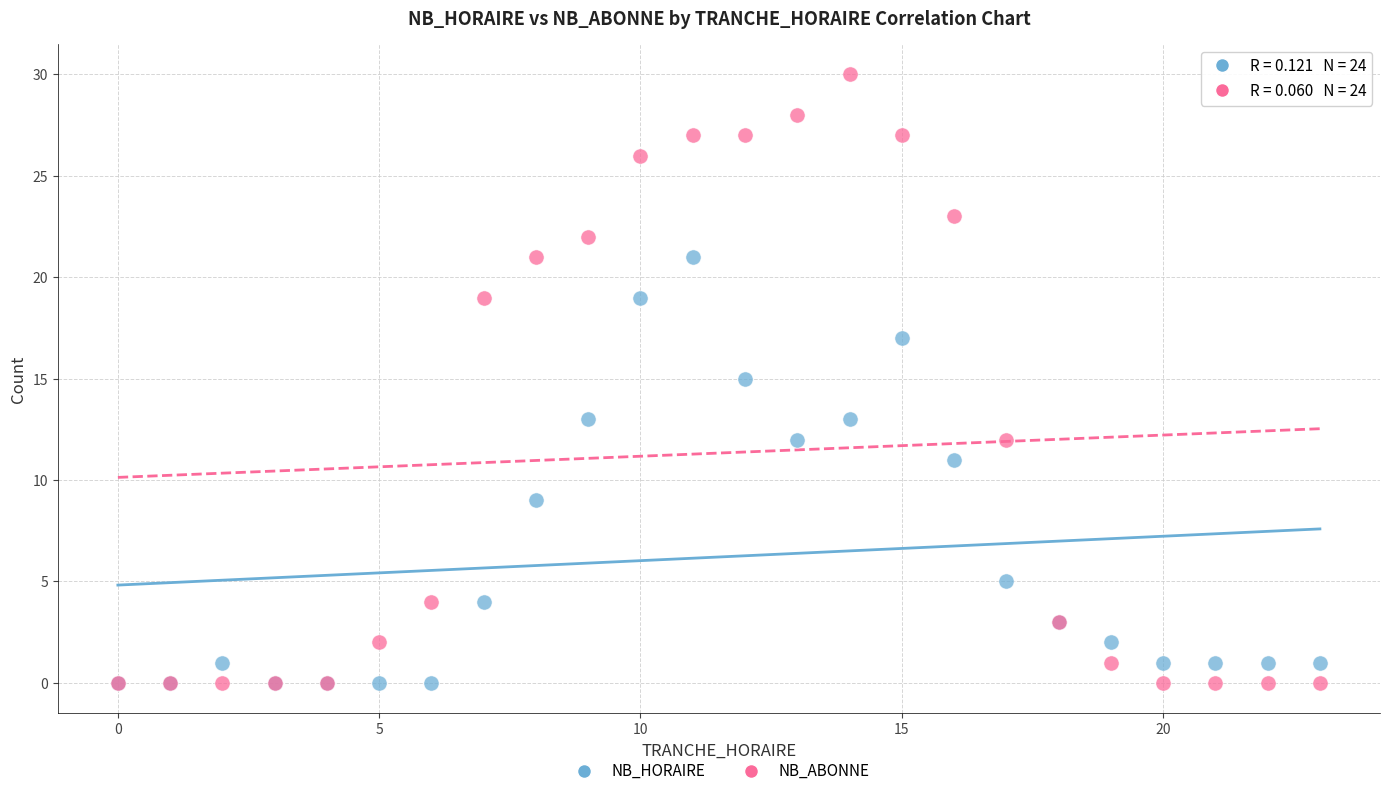

What are all the series names shown in the legend?

NB_HORAIRE, NB_ABONNE